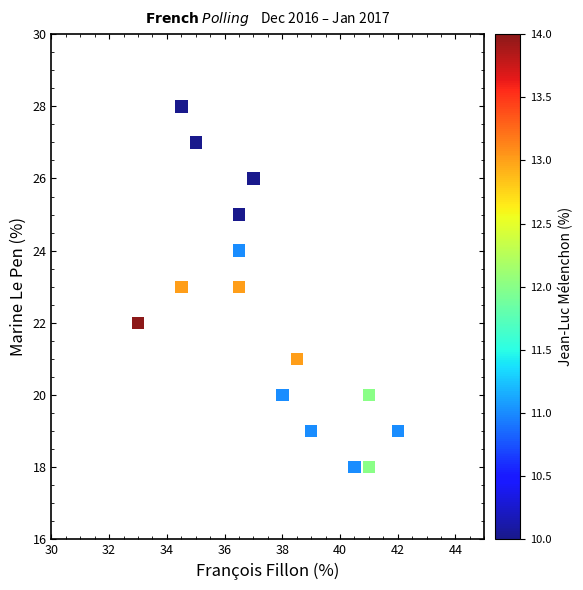

What is the range of Y values (max minus min)?

10